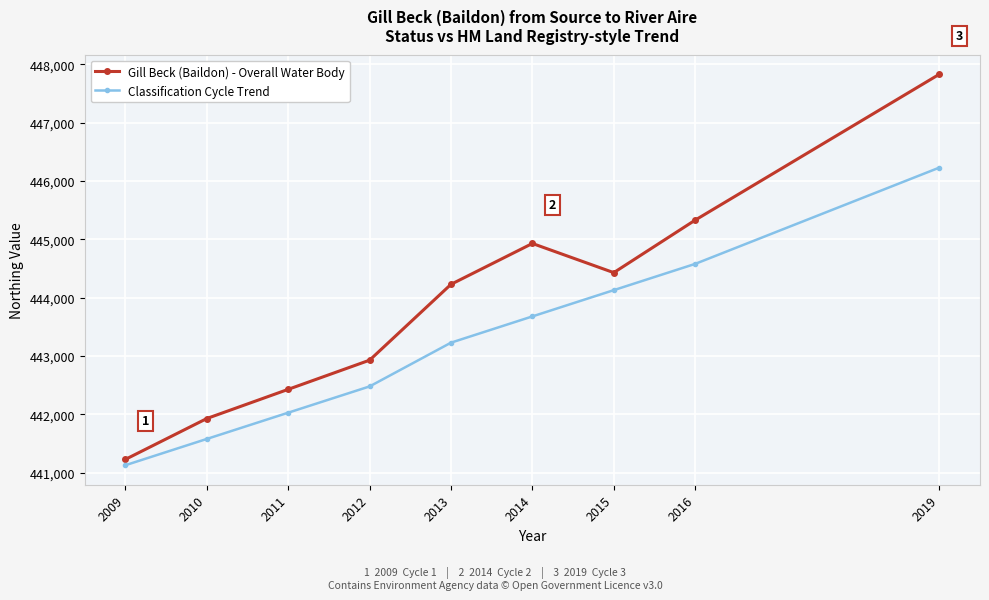

List the series in order of their overall mean, lowest first.

Classification Cycle Trend, Gill Beck (Baildon) - Overall Water Body